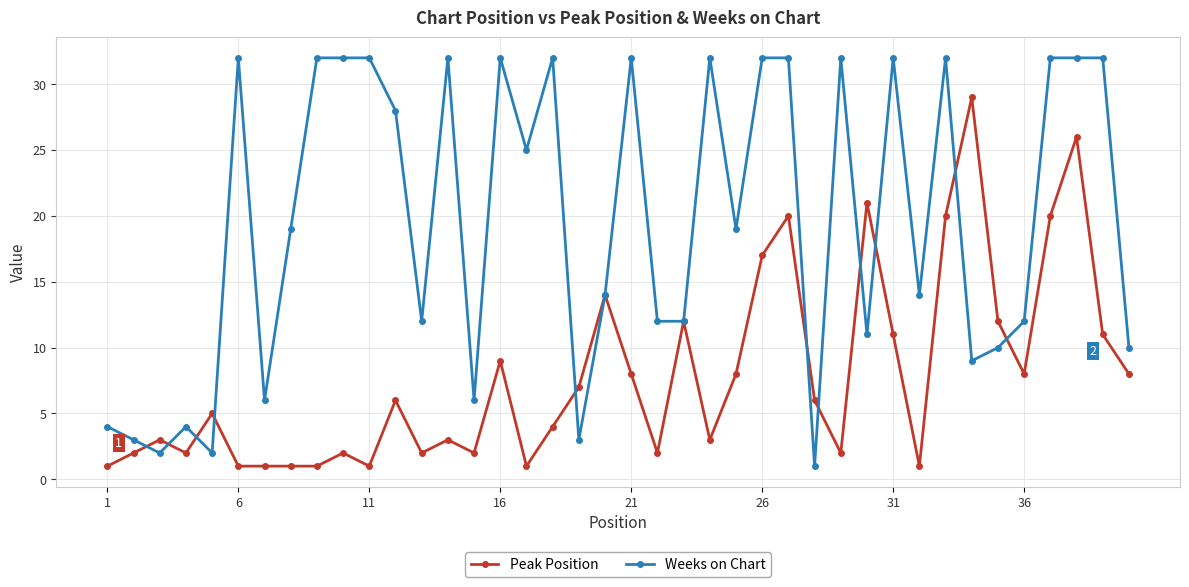

What is the highest value of the Weeks on Chart series?

32